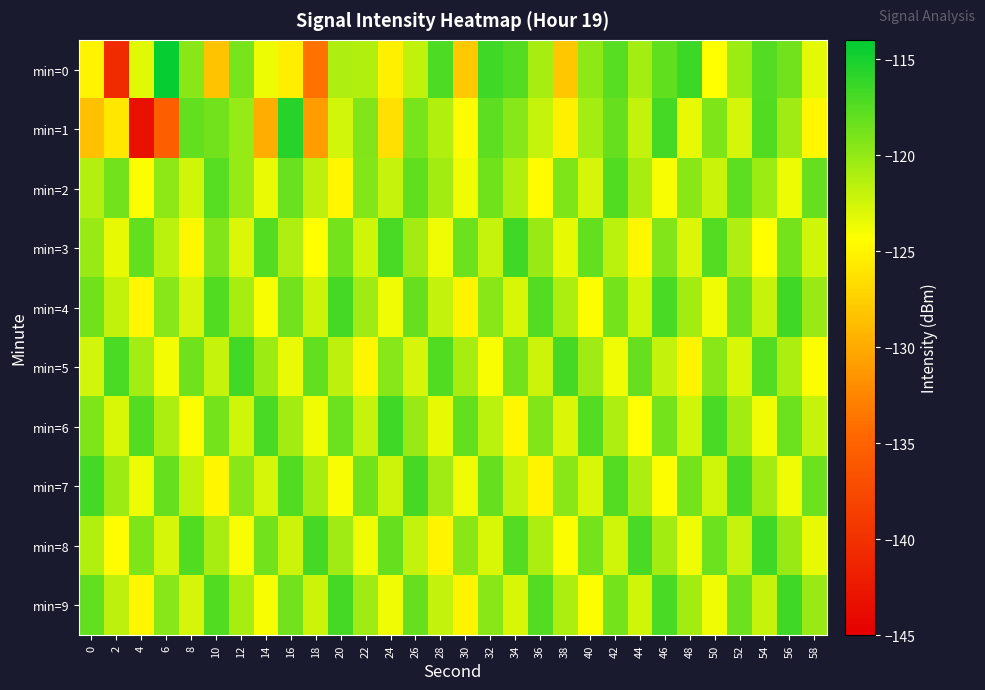

Reading left to right, extract all data points from this chart.

min=0: 0=-125.1	2=-140.6	4=-123.1	6=-114.3	8=-119.6	10=-128.4	12=-118.9	14=-123.7	16=-125.4	18=-133.8	20=-121.1	22=-121.2	24=-125.3	26=-121.9	28=-117.2	30=-128.0	32=-116.6	34=-117.5	36=-120.9	38=-128.1	40=-119.8	42=-117.5	44=-120.7	46=-117.9	48=-116.5	50=-124.4	52=-120.4	54=-117.4	56=-118.6	58=-123.2
min=1: 0=-128.6	2=-126.0	4=-143.2	6=-135.4	8=-118.1	10=-118.7	12=-120.2	14=-129.8	16=-115.7	18=-130.9	20=-122.5	22=-119.3	24=-126.4	26=-118.9	28=-121.2	30=-124.6	32=-117.8	34=-119.5	36=-122.1	38=-125.3	40=-120.7	42=-118.2	44=-121.9	46=-116.8	48=-123.4	50=-119.1	52=-122.7	54=-117.3	56=-120.5	58=-124.8
min=2: 0=-121.3	2=-118.7	4=-124.2	6=-119.8	8=-122.4	10=-117.6	12=-120.1	14=-123.5	16=-118.3	18=-121.7	20=-124.9	22=-119.4	24=-122.0	26=-117.9	28=-120.6	30=-123.8	32=-118.5	34=-121.2	36=-124.6	38=-119.1	40=-122.7	42=-117.3	44=-120.9	46=-124.1	48=-119.6	50=-122.2	52=-117.8	54=-120.4	56=-123.6	58=-118.2
min=3: 0=-120.2	2=-123.4	4=-118.0	6=-121.6	8=-124.8	10=-119.3	12=-122.9	14=-117.5	16=-121.1	18=-124.3	20=-118.8	22=-122.4	24=-117.0	26=-120.6	28=-123.8	30=-118.4	32=-122.0	34=-116.6	36=-120.2	38=-123.4	40=-118.0	42=-121.6	44=-124.8	46=-119.3	48=-122.9	50=-117.5	52=-121.1	54=-124.3	56=-118.8	58=-122.4
min=4: 0=-118.6	2=-121.8	4=-125.0	6=-119.5	8=-122.7	10=-117.3	12=-120.9	14=-124.1	16=-118.7	18=-122.3	20=-116.9	22=-120.5	24=-123.7	26=-118.2	28=-121.9	30=-125.1	32=-119.6	34=-122.8	36=-117.4	38=-121.0	40=-124.2	42=-118.8	44=-122.4	46=-117.0	48=-120.6	50=-123.8	52=-118.4	54=-122.0	56=-116.6	58=-120.2
min=5: 0=-122.5	2=-117.1	4=-120.7	6=-123.9	8=-118.5	10=-122.1	12=-116.7	14=-120.3	16=-123.5	18=-118.1	20=-121.7	22=-125.0	24=-119.5	26=-122.7	28=-117.3	30=-120.9	32=-124.1	34=-118.7	36=-122.3	38=-116.9	40=-120.5	42=-123.7	44=-118.2	46=-121.9	48=-125.1	50=-119.6	52=-122.8	54=-117.4	56=-121.0	58=-124.2
min=6: 0=-119.2	2=-122.8	4=-117.4	6=-121.0	8=-124.2	10=-118.8	12=-122.4	14=-117.0	16=-120.6	18=-123.8	20=-118.4	22=-122.0	24=-116.6	26=-120.2	28=-123.4	30=-118.0	32=-121.6	34=-124.8	36=-119.3	38=-122.9	40=-117.5	42=-121.1	44=-124.3	46=-118.8	48=-122.4	50=-117.0	52=-120.6	54=-123.8	56=-118.4	58=-122.0
min=7: 0=-116.8	2=-120.4	4=-123.6	6=-118.2	8=-121.8	10=-125.0	12=-119.5	14=-122.7	16=-117.3	18=-120.9	20=-124.1	22=-118.7	24=-122.3	26=-116.9	28=-120.5	30=-123.7	32=-118.2	34=-121.9	36=-125.1	38=-119.6	40=-122.8	42=-117.4	44=-121.0	46=-124.2	48=-118.8	50=-122.4	52=-117.0	54=-120.6	56=-123.8	58=-118.4
min=8: 0=-121.2	2=-124.6	4=-119.1	6=-122.7	8=-117.3	10=-120.9	12=-124.1	14=-118.7	16=-122.3	18=-116.9	20=-120.5	22=-123.7	24=-118.2	26=-121.9	28=-125.1	30=-119.6	32=-122.8	34=-117.4	36=-121.0	38=-124.2	40=-118.8	42=-122.4	44=-117.0	46=-120.6	48=-123.8	50=-118.4	52=-122.0	54=-116.6	56=-120.2	58=-123.4
min=9: 0=-118.1	2=-121.7	4=-125.0	6=-119.5	8=-122.7	10=-117.3	12=-120.9	14=-124.1	16=-118.7	18=-122.3	20=-116.9	22=-120.5	24=-123.7	26=-118.2	28=-121.9	30=-125.1	32=-119.6	34=-122.8	36=-117.4	38=-121.0	40=-124.2	42=-118.8	44=-122.4	46=-117.0	48=-120.6	50=-123.8	52=-118.4	54=-122.0	56=-116.6	58=-120.2